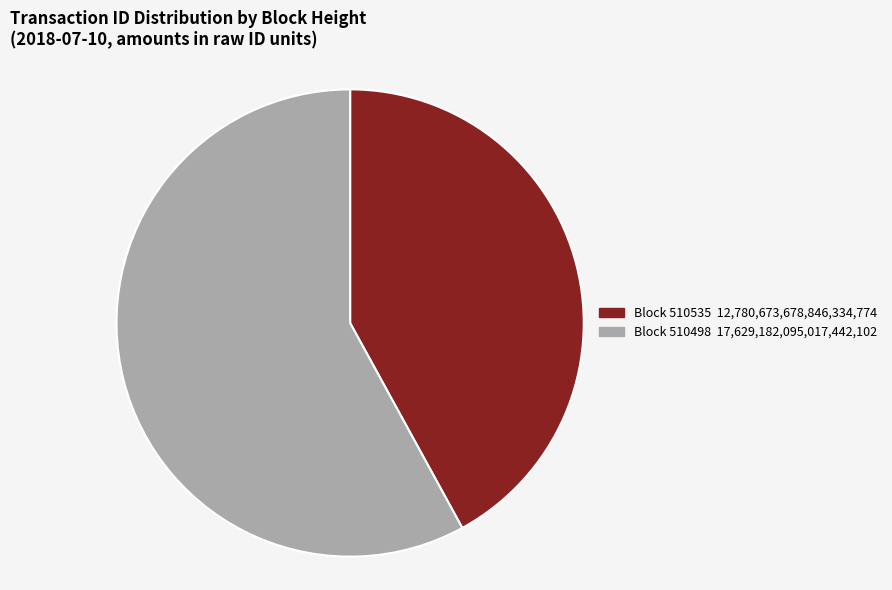

Is there a majority slice in this chart?

Yes